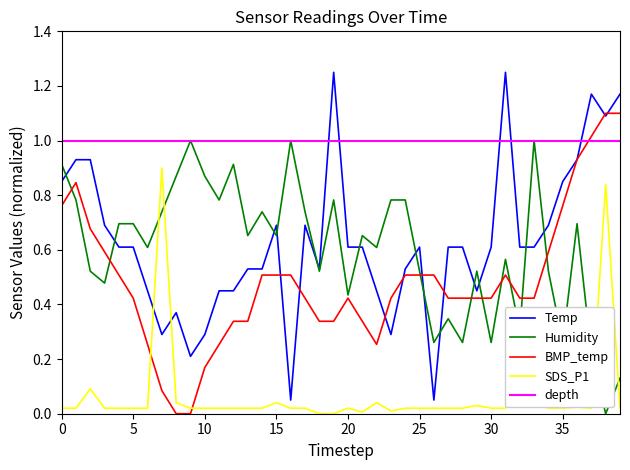

Which series ends up on top after the final intersection of SDS_P1 and Temp?

Temp